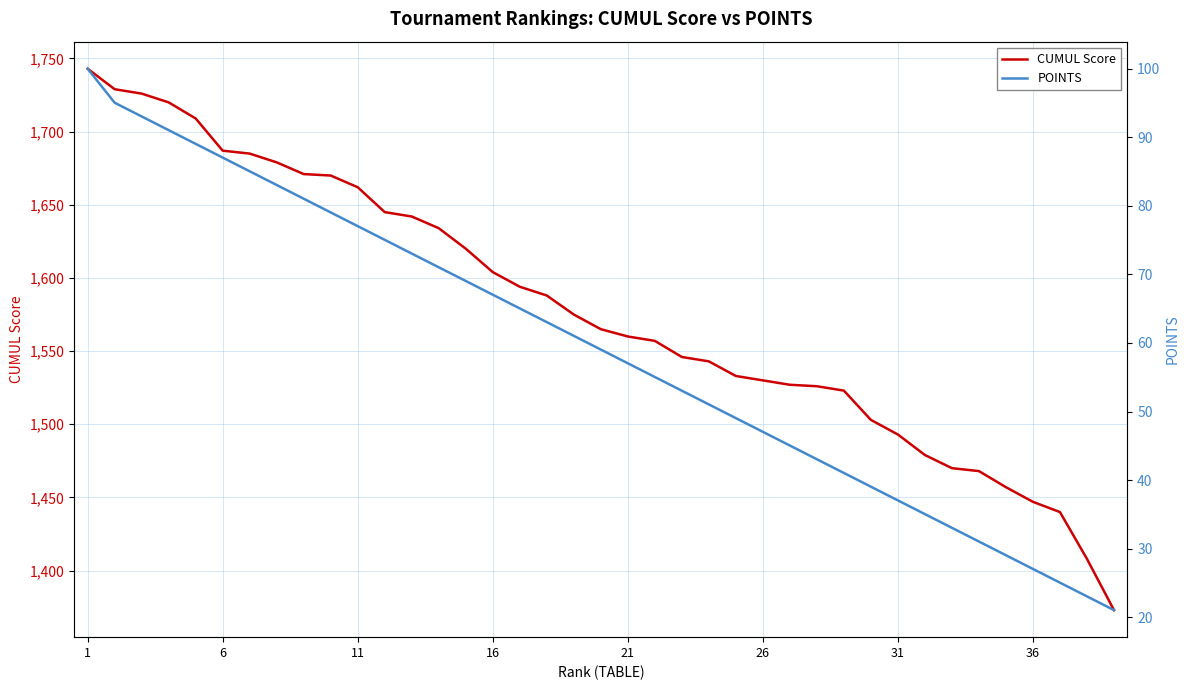

At how many categories does at least one series exceed 805?

39